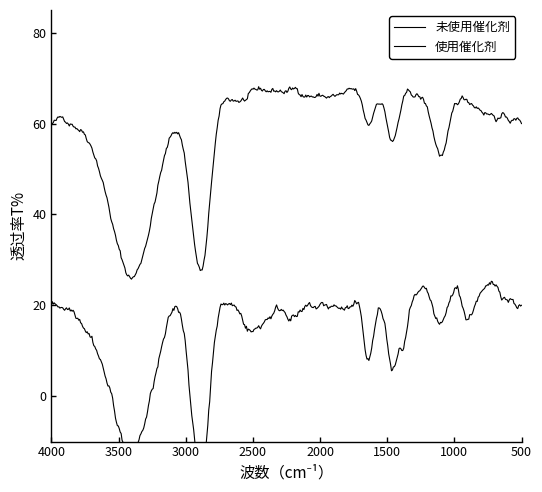

Read the 未使用催化剂 value at 1, to the nearest 10.

70